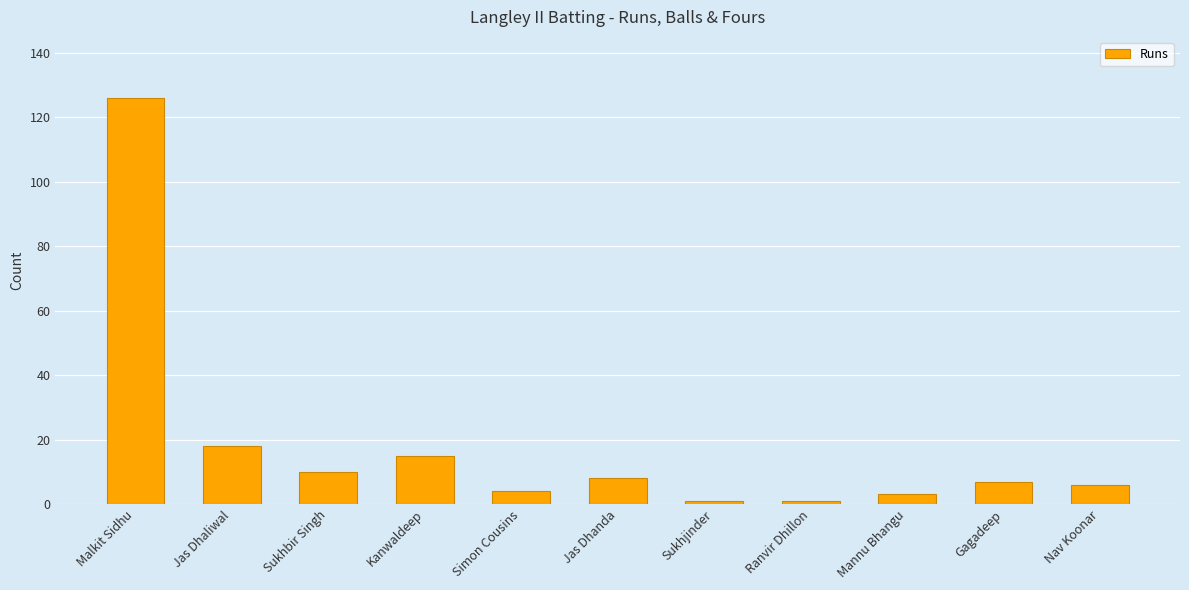

What is the change in value from Mannu Bhangu to Gagadeep?

+4